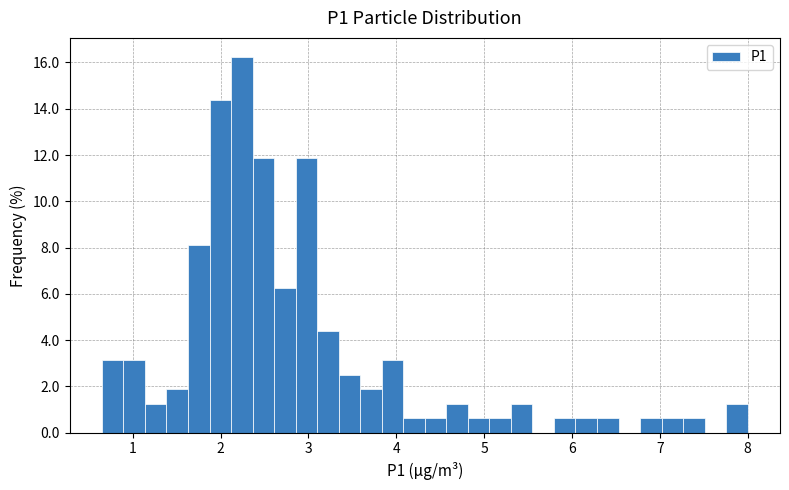

Around what value on the x-axis is the tallest bar? Give the approximate position of its centre, as read against the axis.

2.2